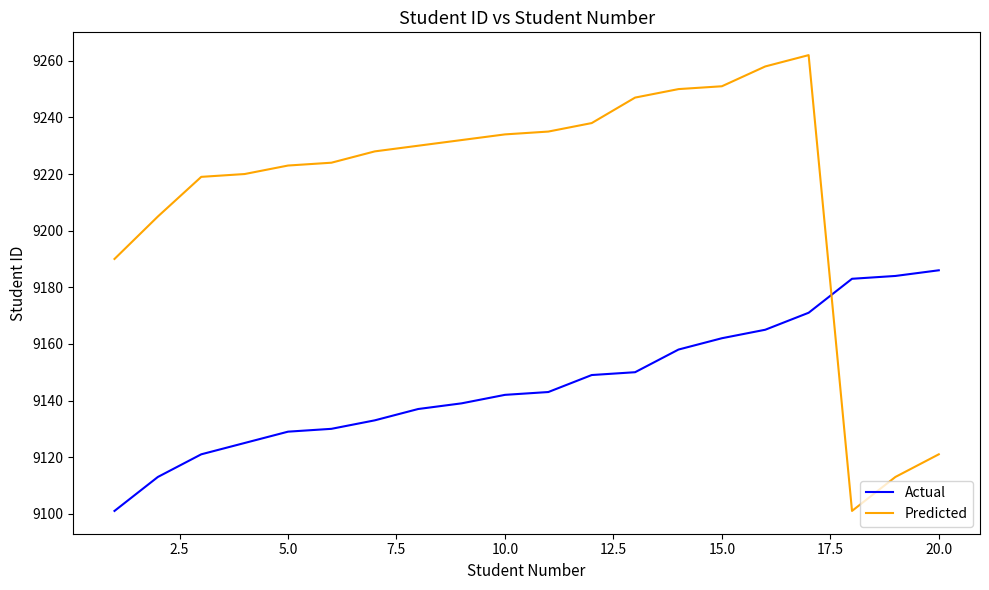

What is the difference between the maximum and minimum values in the Actual series?

85